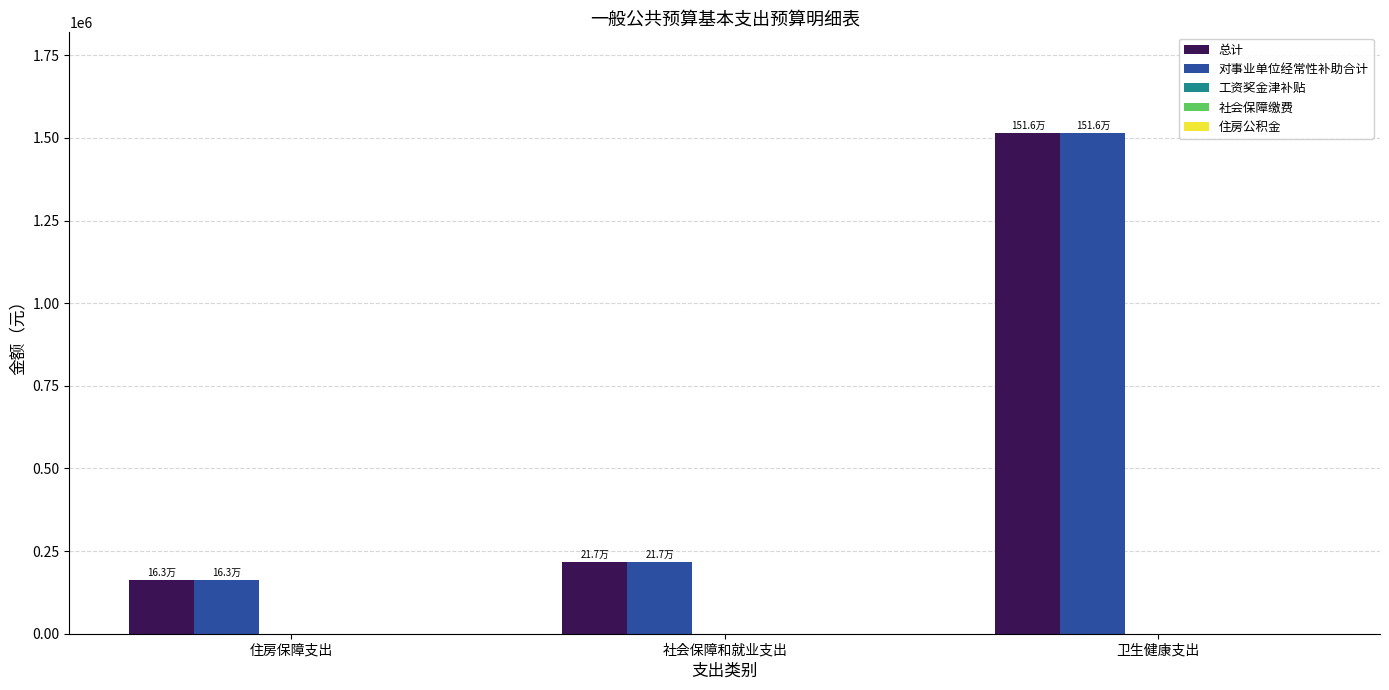

The 对事业单位经常性补助合计 series shows 1516084.2 at 卫生健康支出. True or false?

True